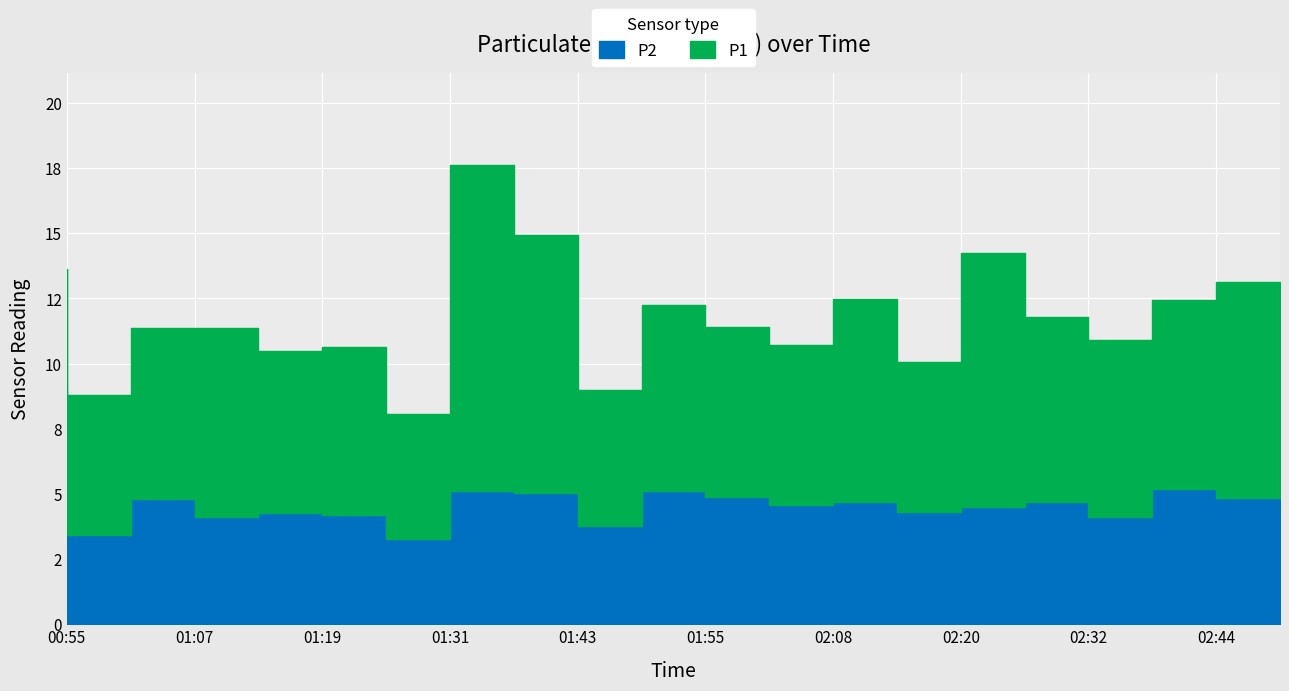

At which label does P2 first exceed 4?

00:55